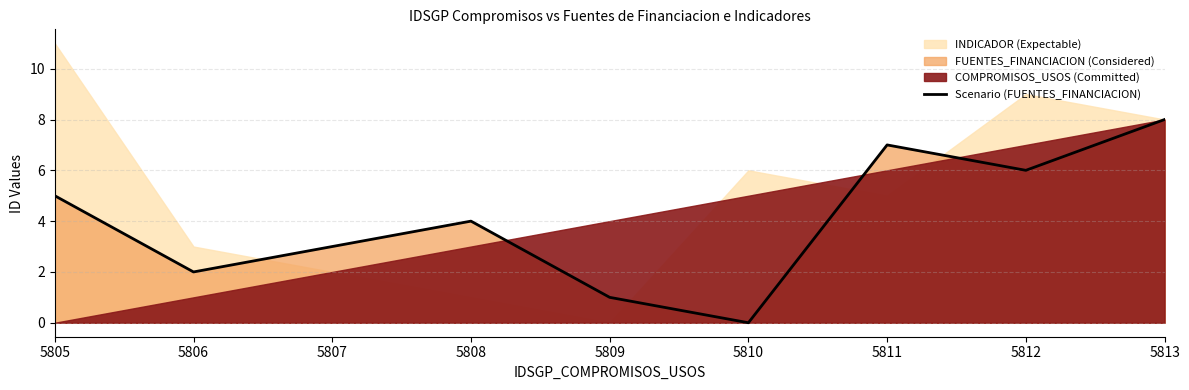

Rank the categories by value from highest to lowest.

5813, 5811, 5812, 5805, 5808, 5807, 5806, 5809, 5810